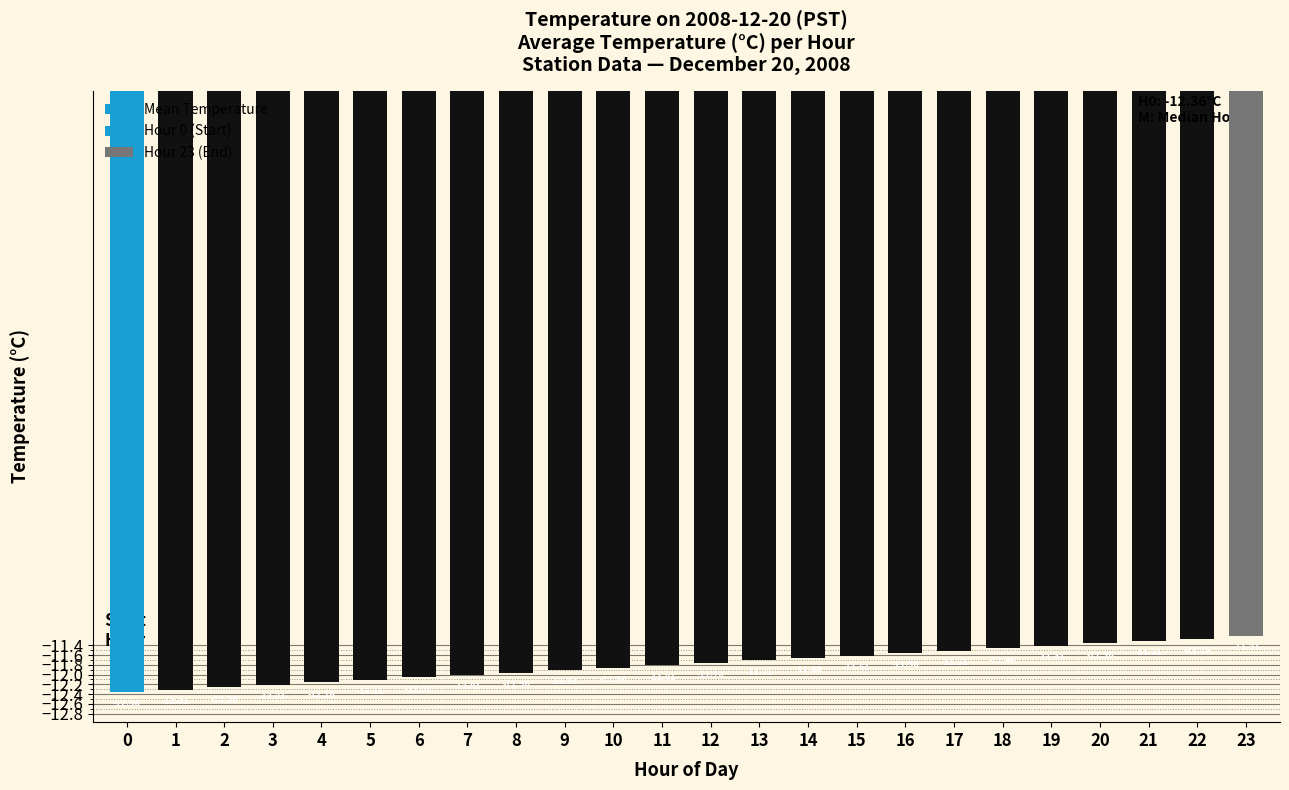

What is the value of the 9th bar from the left?

-12.0